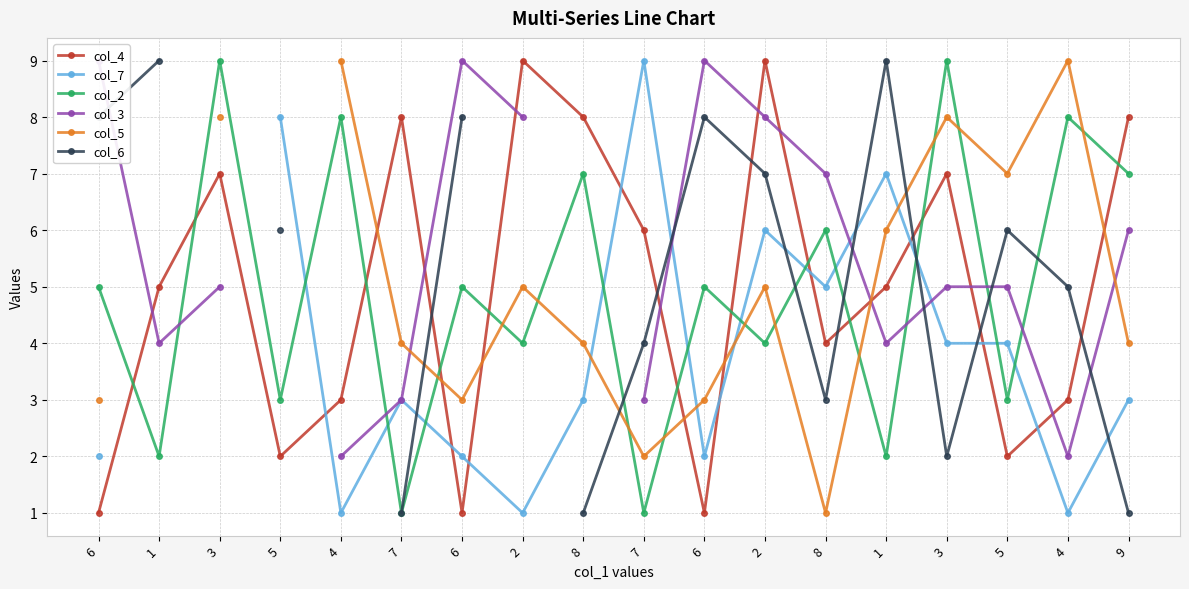

At how many categories does at least one series exceed 5?

18